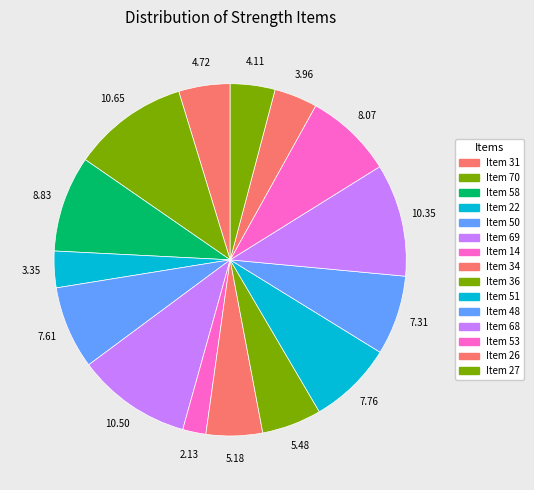

Is Item 31 the majority of the pie?

No